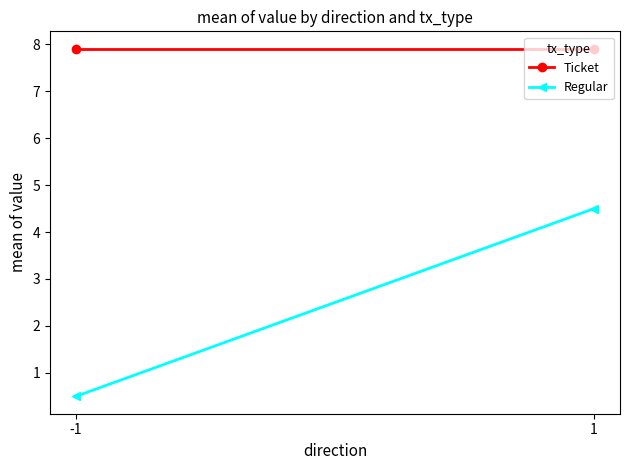

What is the sum of the Regular values at -1 and 1?

5.0